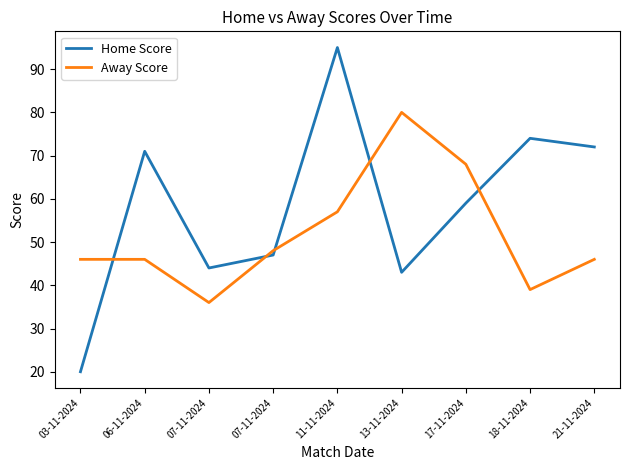

At how many categories does at least one series exceed 86?

1